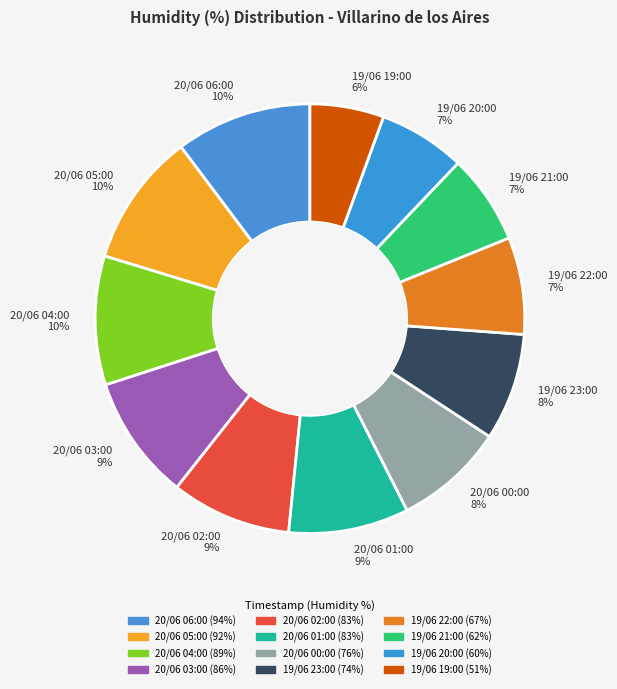

To the nearest percent, what percentage of the pie is 19/06 22:00?

7%